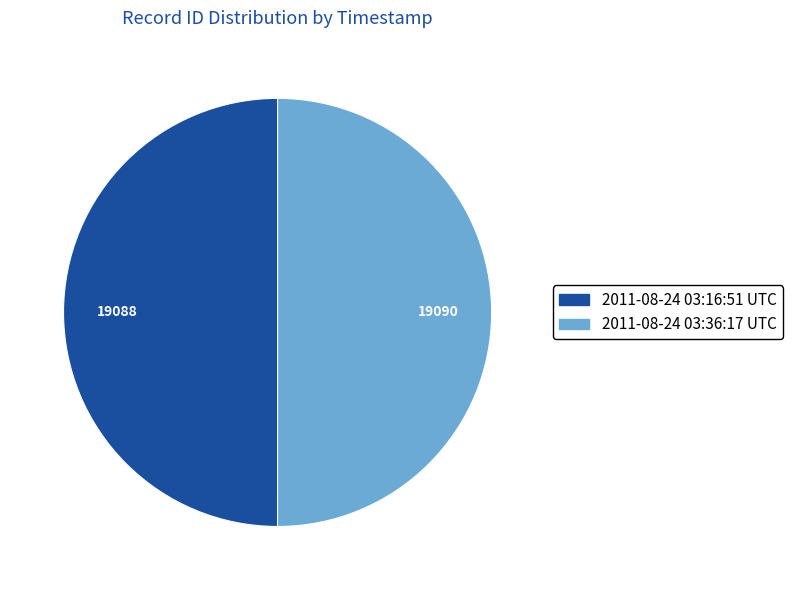

Is it true that 2011-08-24 03:16:51 UTC is 50% of the pie?

True